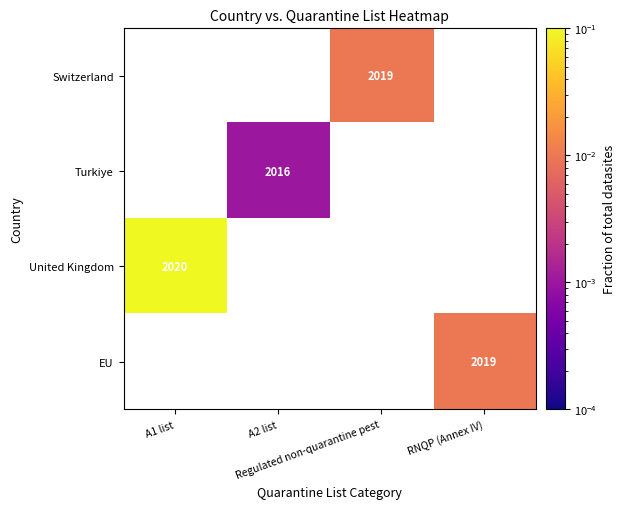

Count the number of data series in this chart.

4